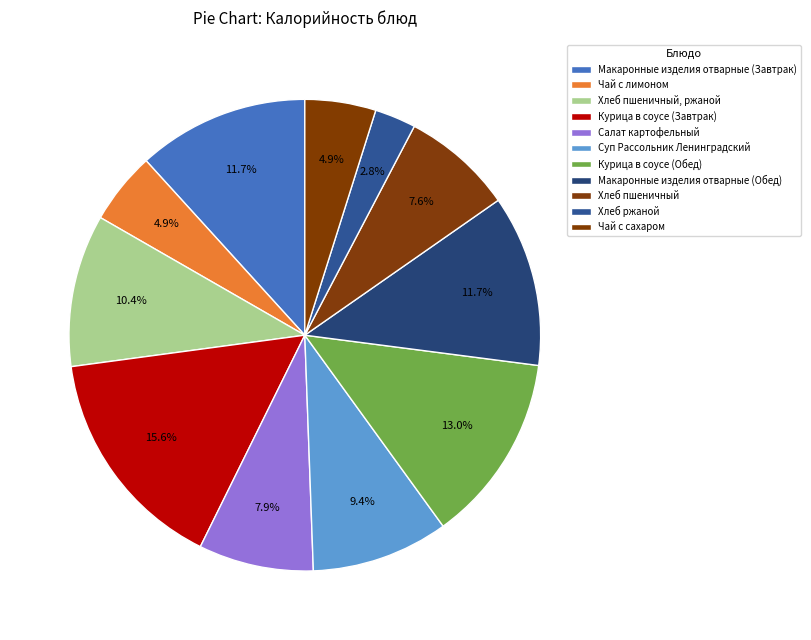

Is it true that Хлеб пшеничный is 8% of the pie?

True